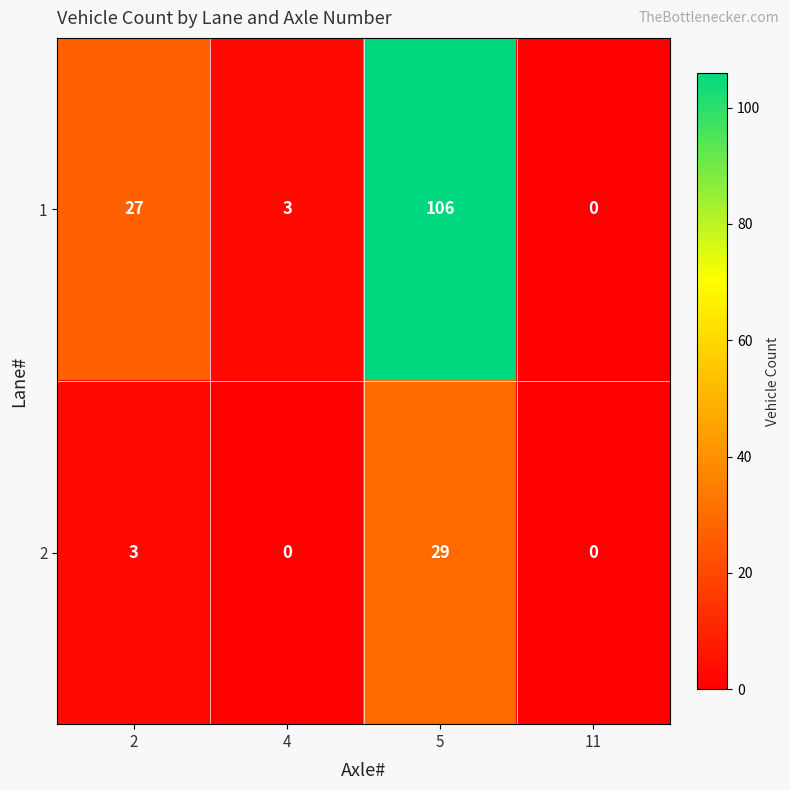

How many positive values does the 1 series have?

3